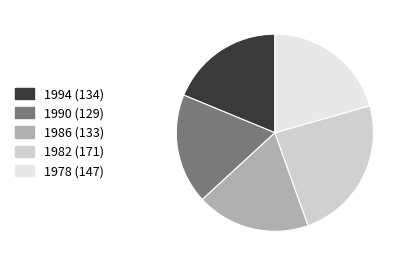

Which category has the smallest portion of the pie?

1990